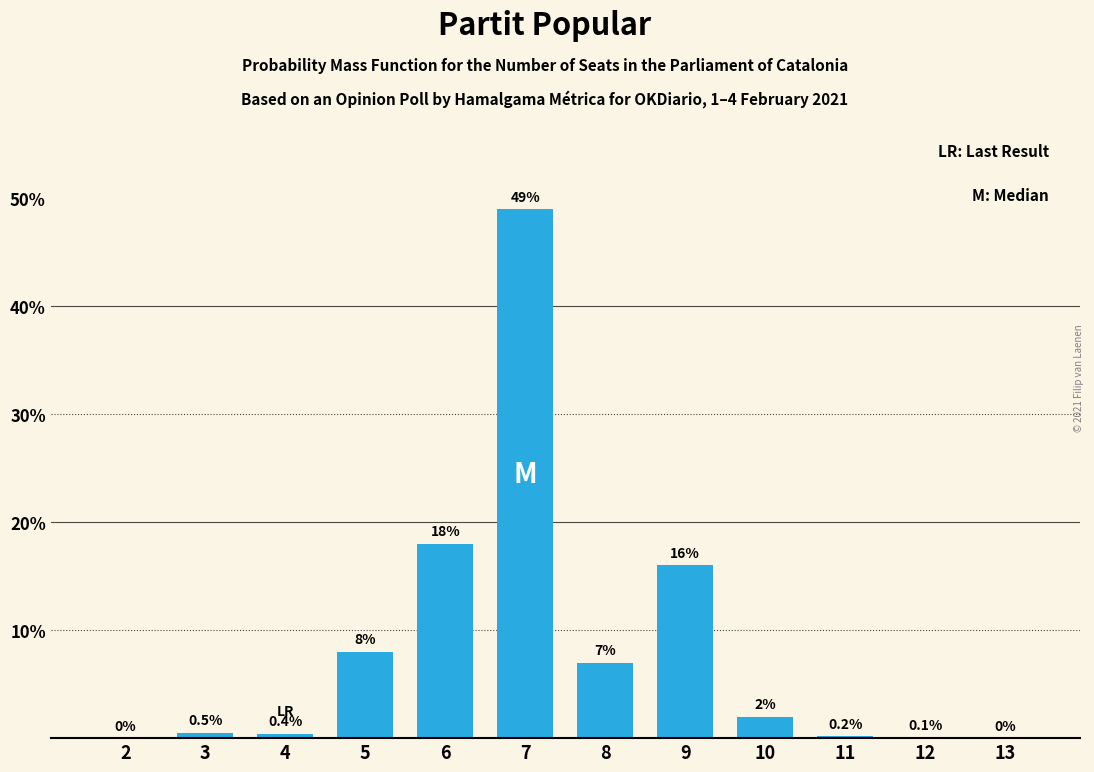

The value at 6 is 18.0. True or false?

True